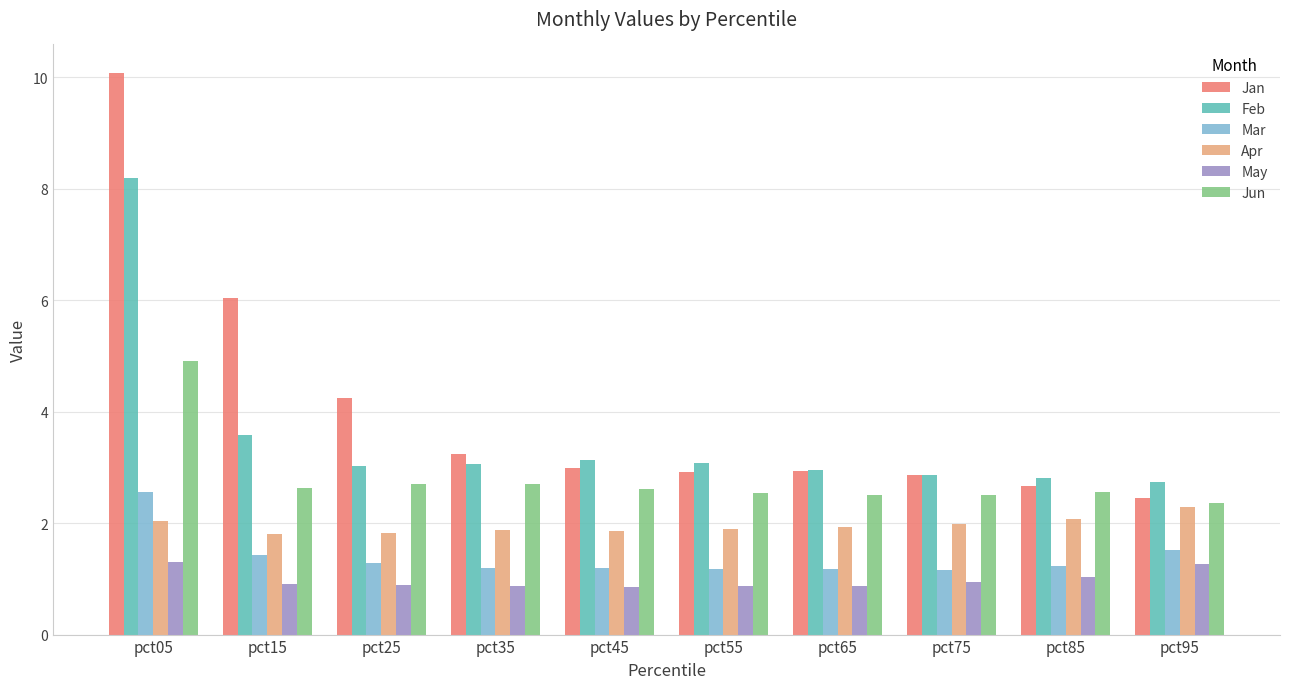

List the series in order of their peak value, highest first.

Jan, Feb, Jun, Mar, Apr, May